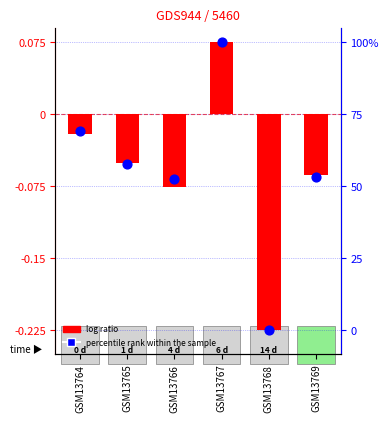

Which series has the largest total across all categories?

percentile rank within the sample